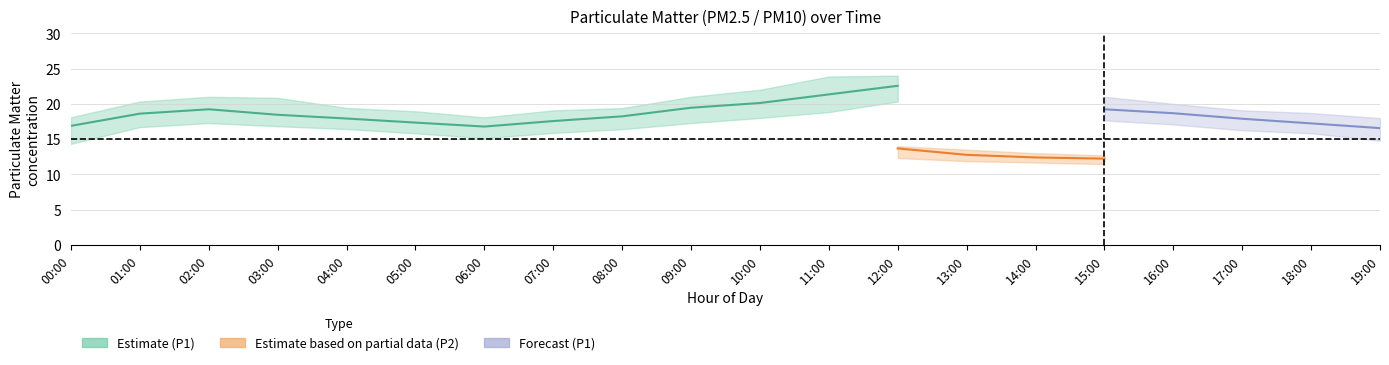

True or false: P2_upper and P1_upper intersect in this chart.

False